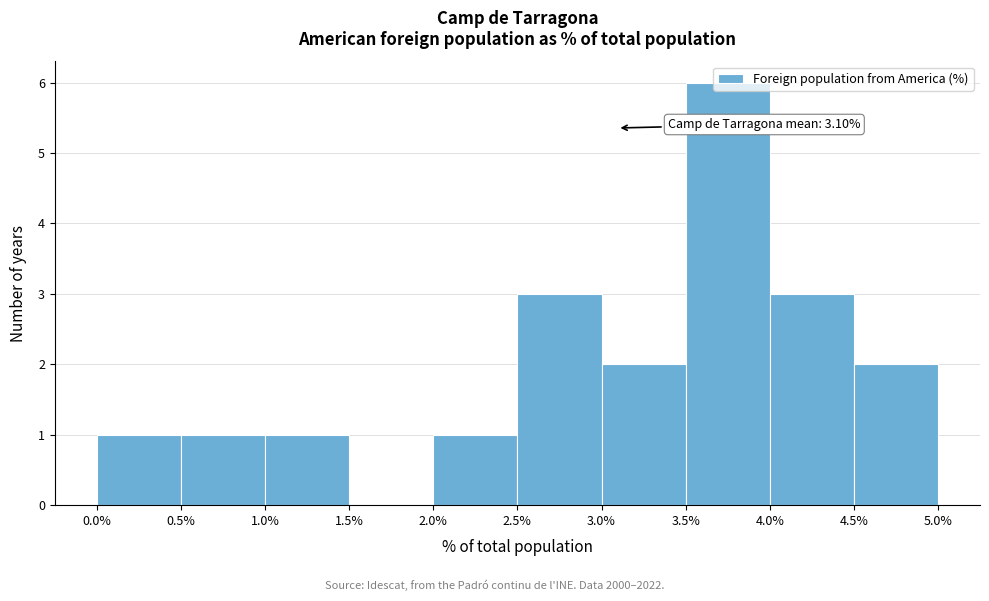

Over which range of the x-axis is the bar tallest?

3.5% to 4.0%